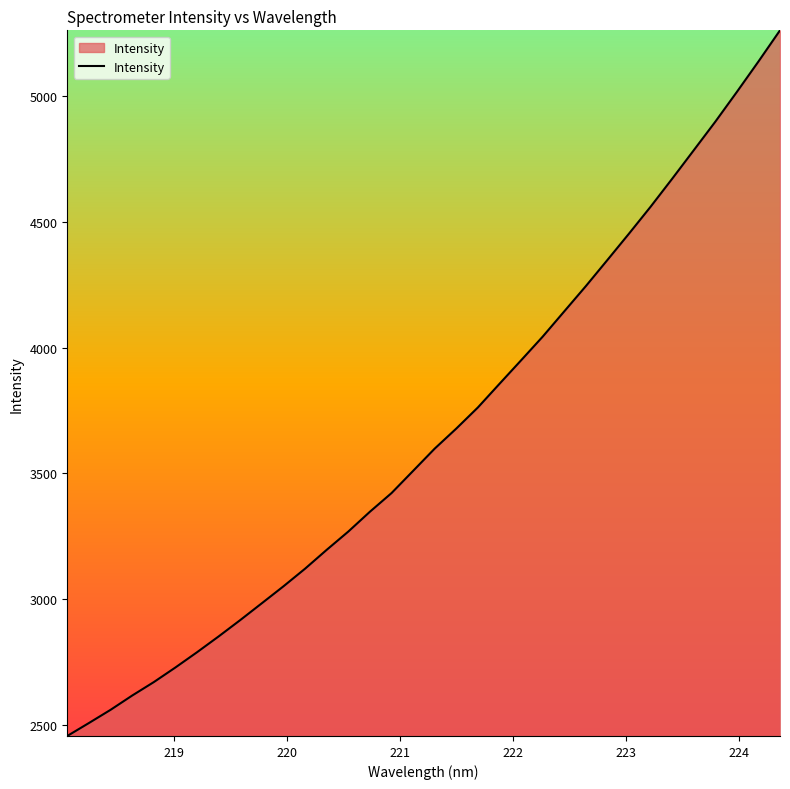

What is the smallest value displayed?

2454.4